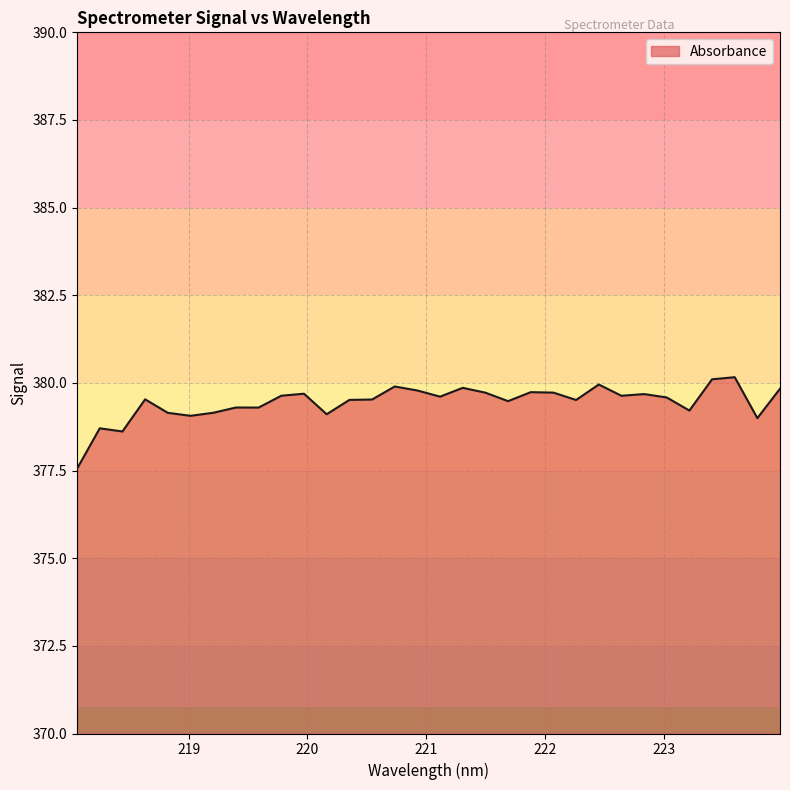

What is the difference between the maximum and minimum values?

2.6